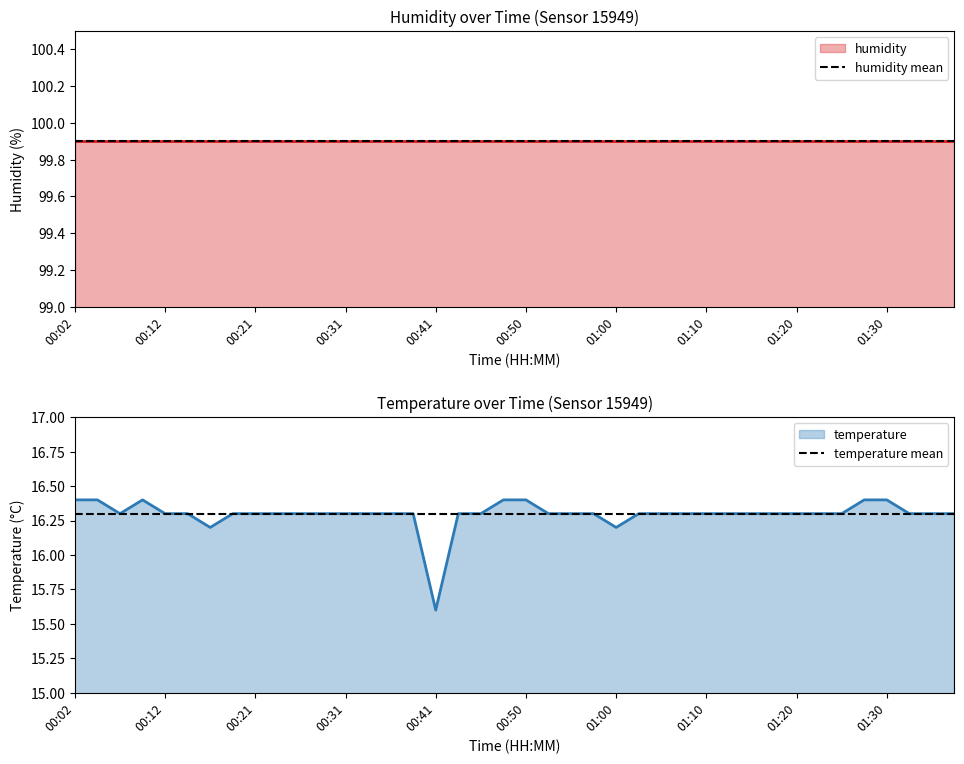

True or false: temperature has a value of 22.7 at 00:50.

False